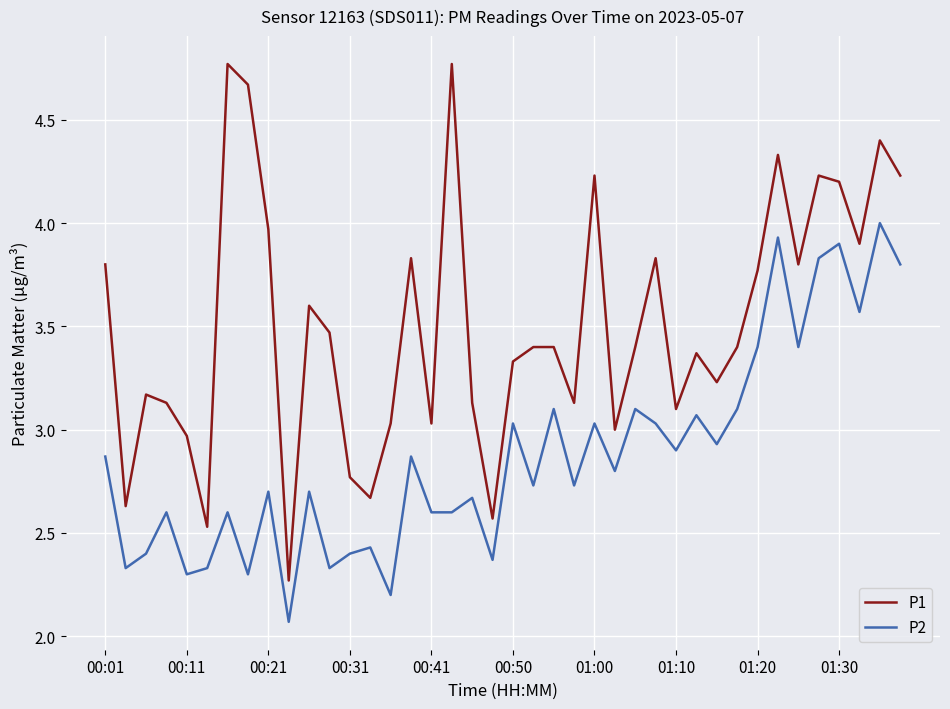

What is the difference between the maximum and minimum values in the P2 series?

1.9